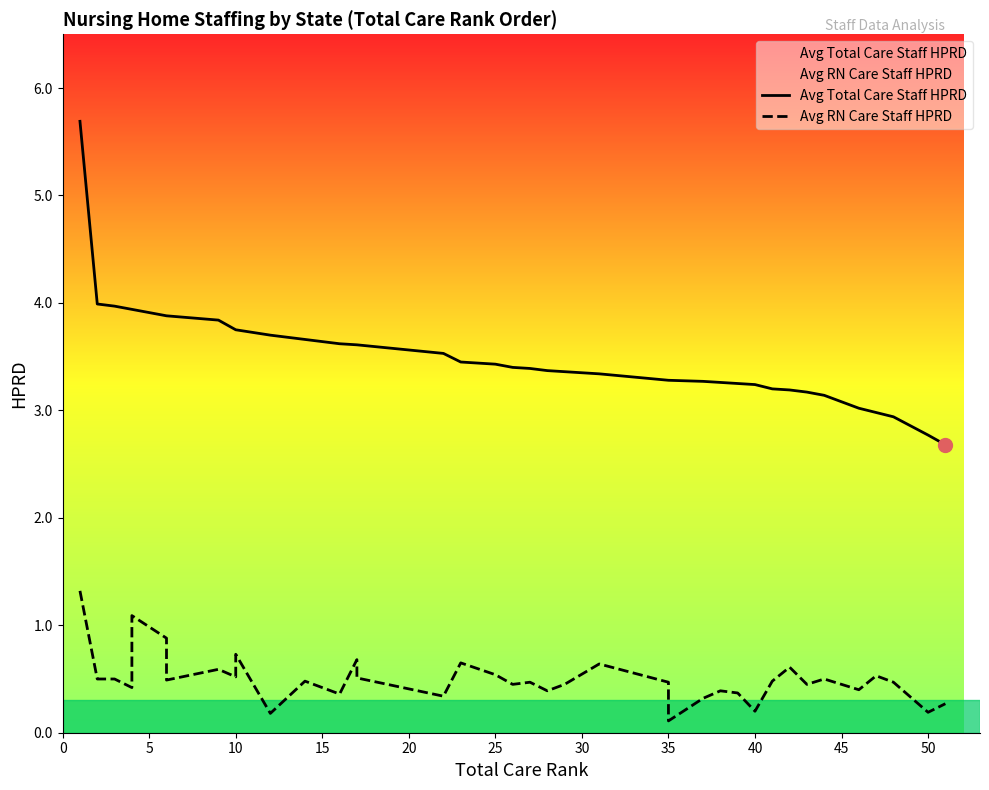

What is the lowest value of the Avg Total Care Staff HPRD series?

2.7